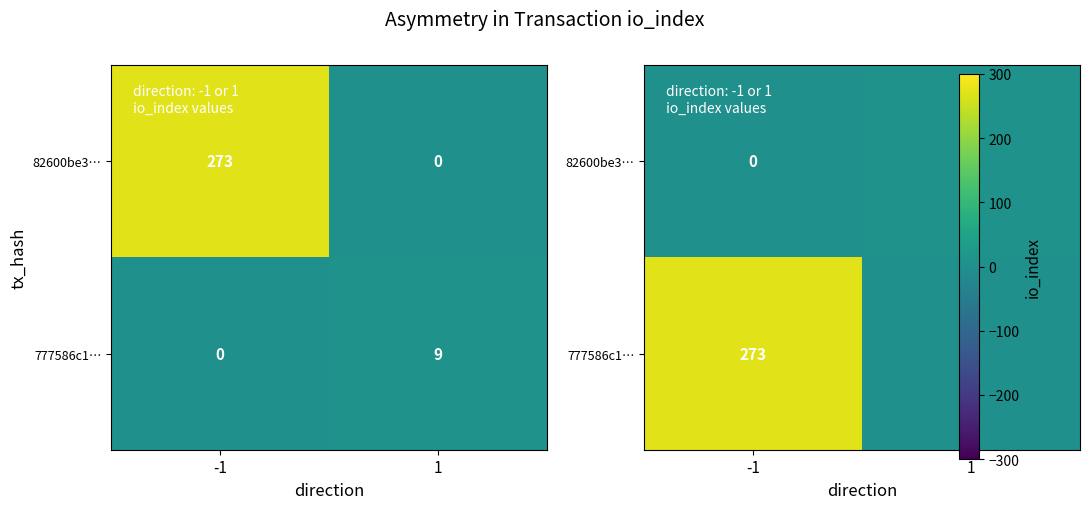

Rank the series by their average value, from highest to lowest.

777586c1…, 82600be3…